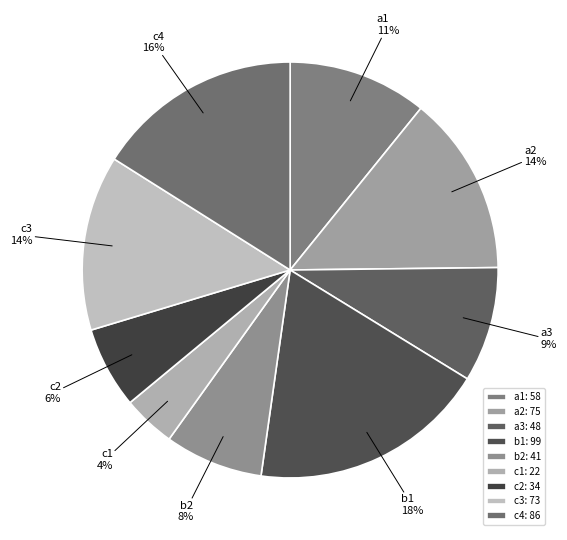

Approximately how many times larger is the value at c2 compared to c1?

1.5